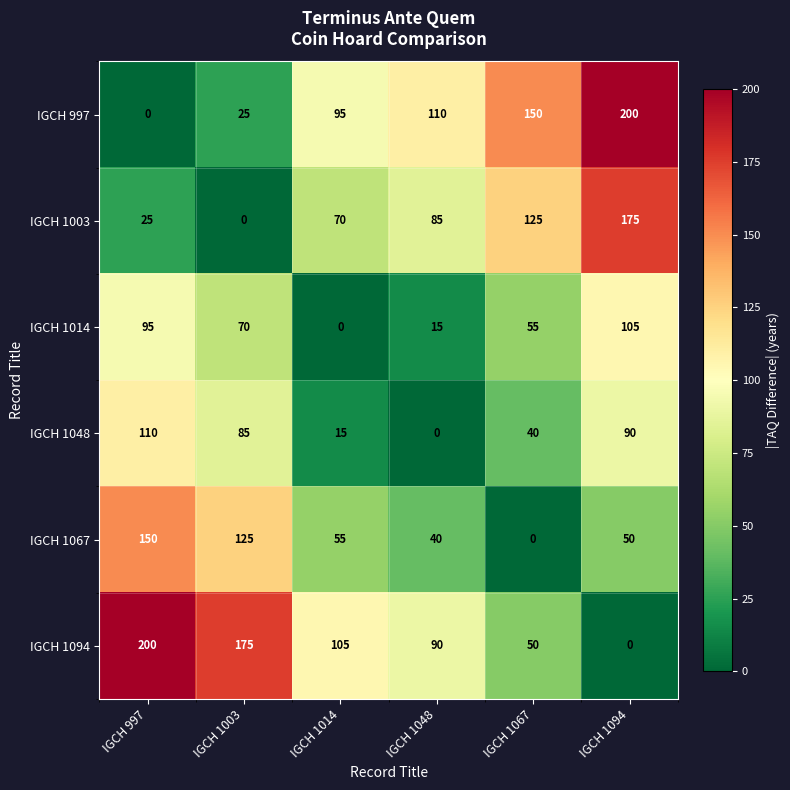

True or false: IGCH 1048 has a value of 85 at IGCH 1003.

True